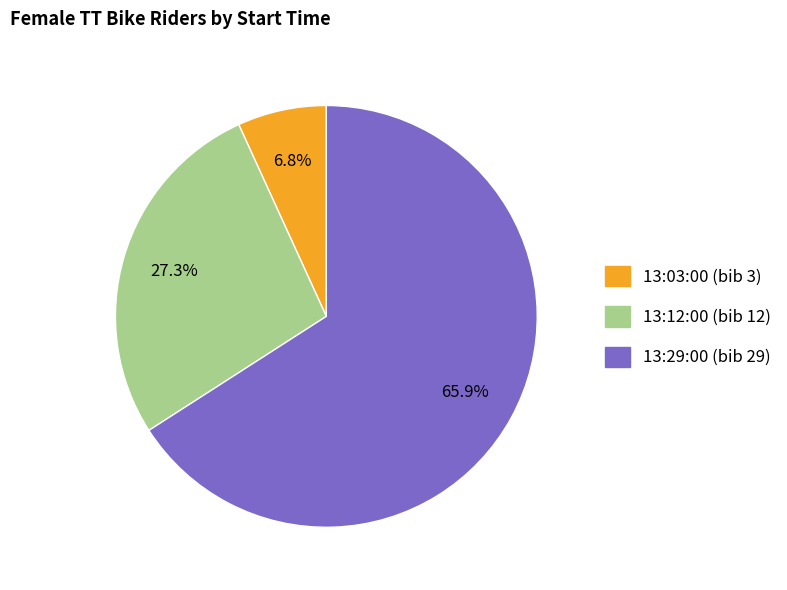

What percentage is the 13:29:00 slice, to the nearest percent?

66%